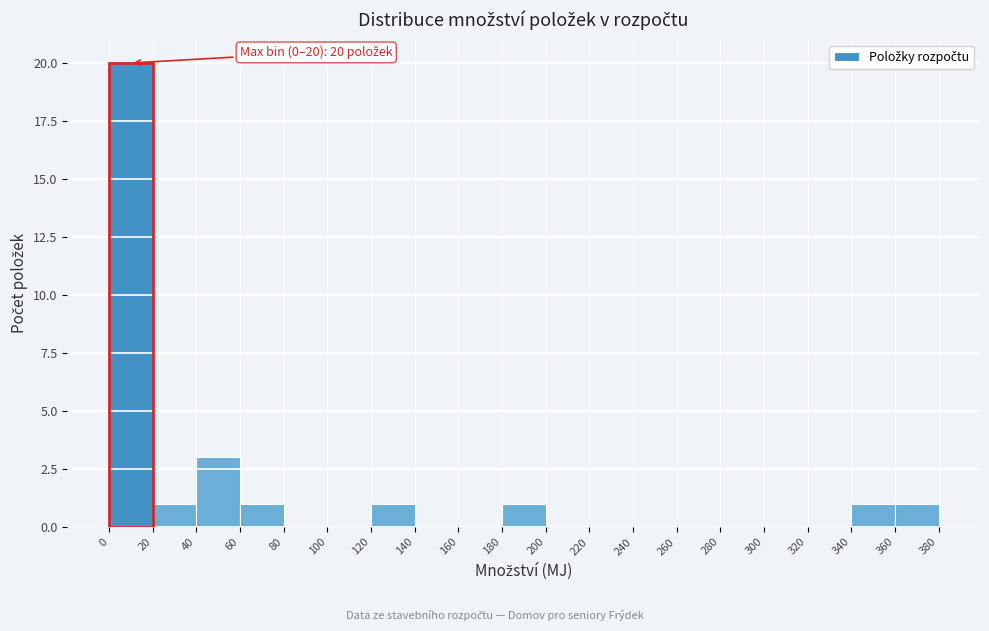

Over which range of the x-axis is the bar tallest?

0 to 20